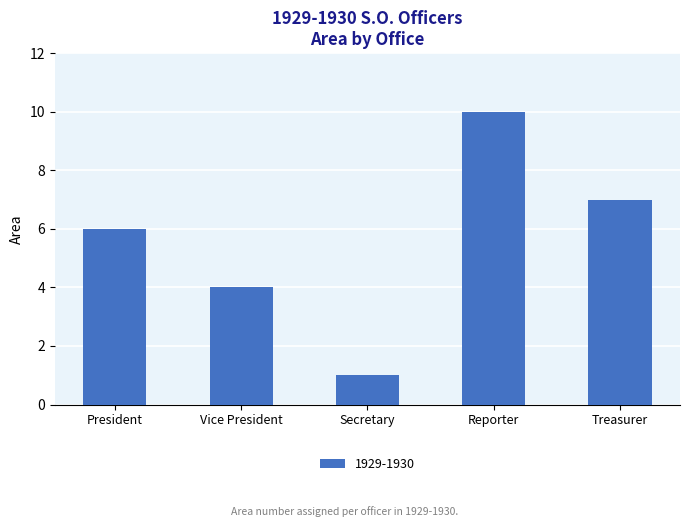

Reading left to right, what are all the values shown in this chart?

6	4	1	10	7